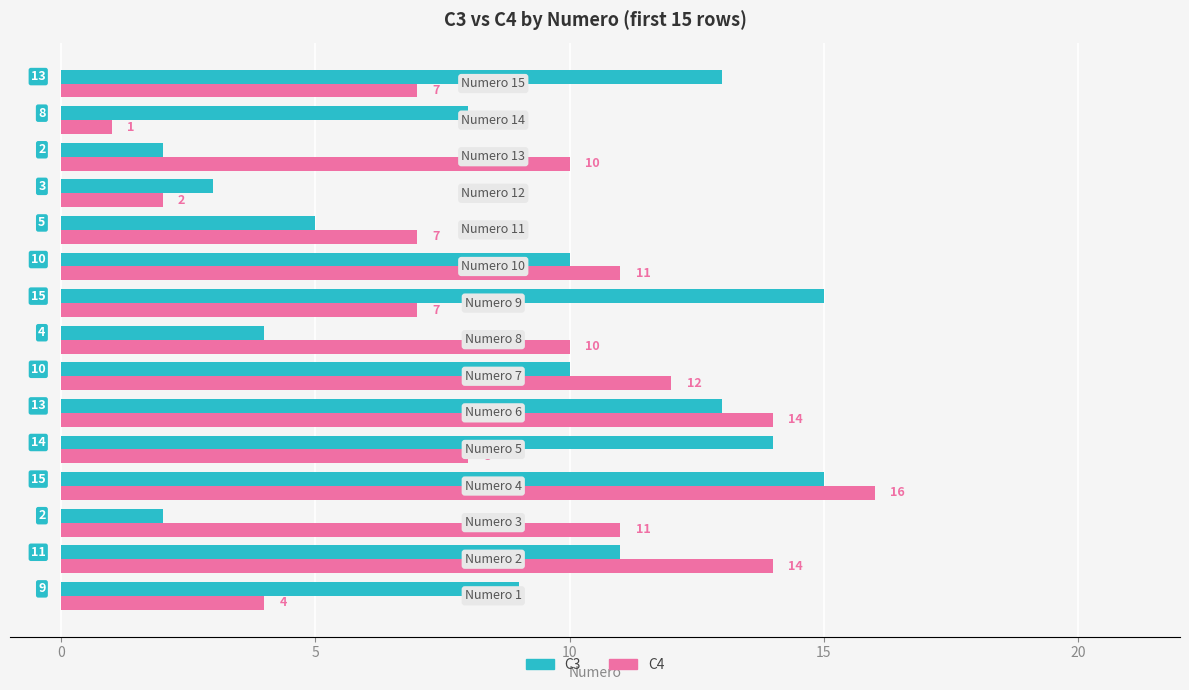

Rank the series by their maximum value, from highest to lowest.

C4, C3